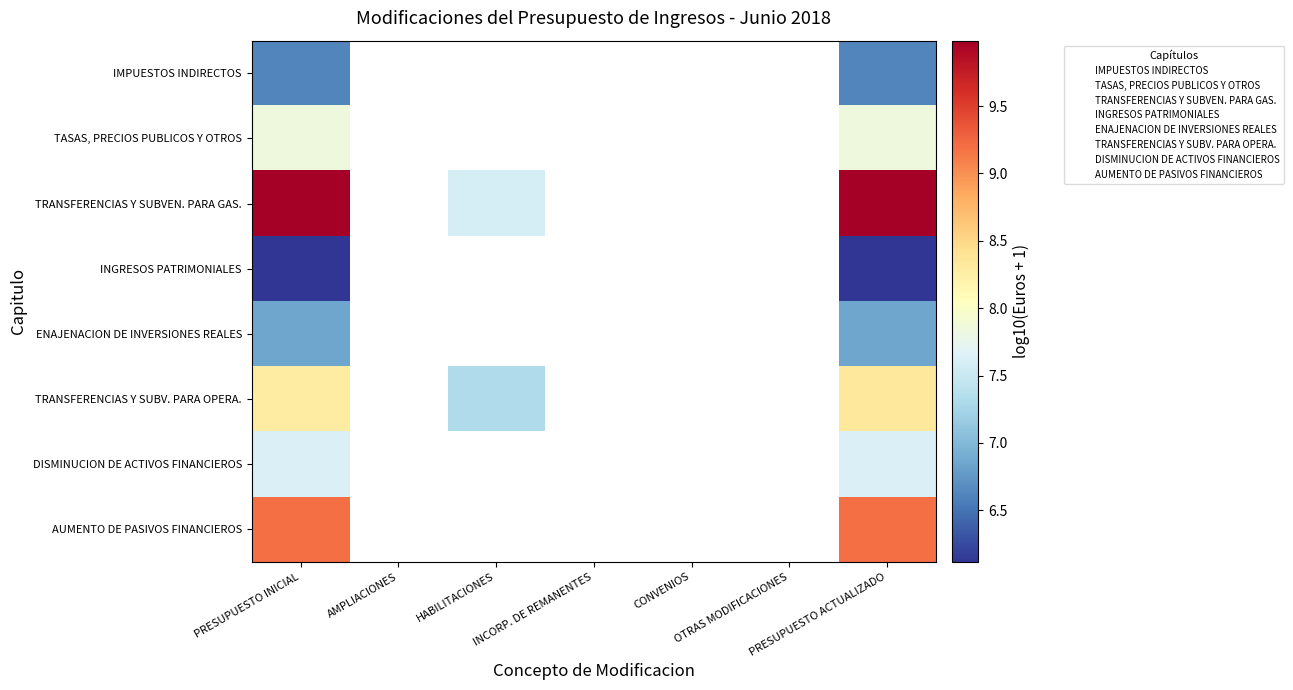

Which series has the widest spread of values?

TRANSFERENCIAS Y SUBVEN. PARA GAS.